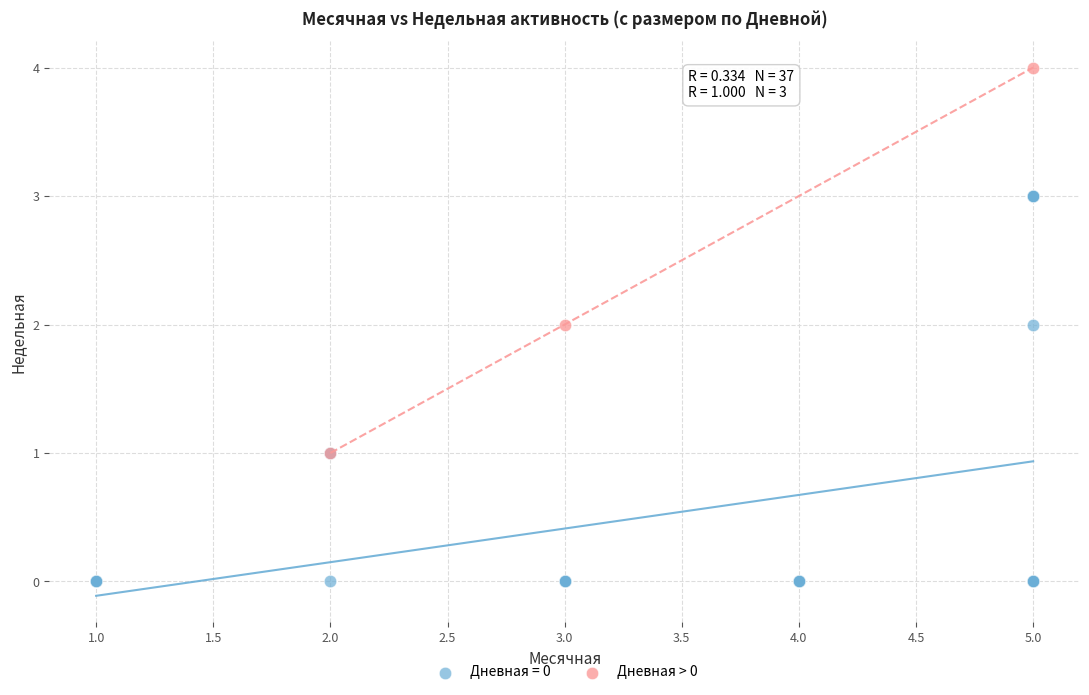

Which series reaches the minimum Y coordinate?

Дневная = 0